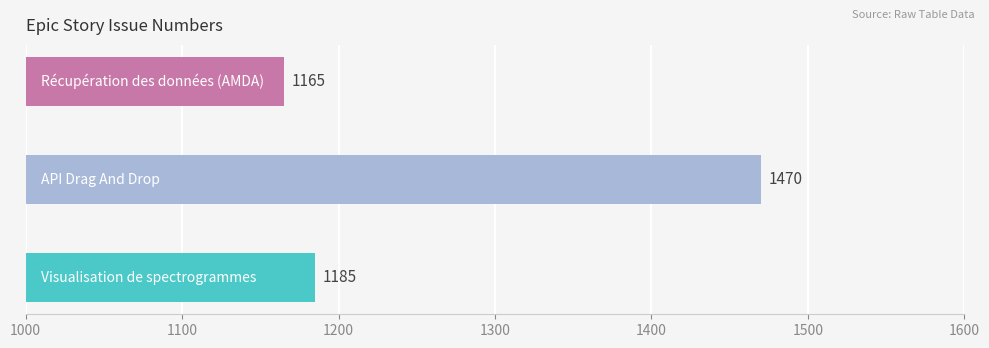

What is the difference between the maximum and minimum values?

305